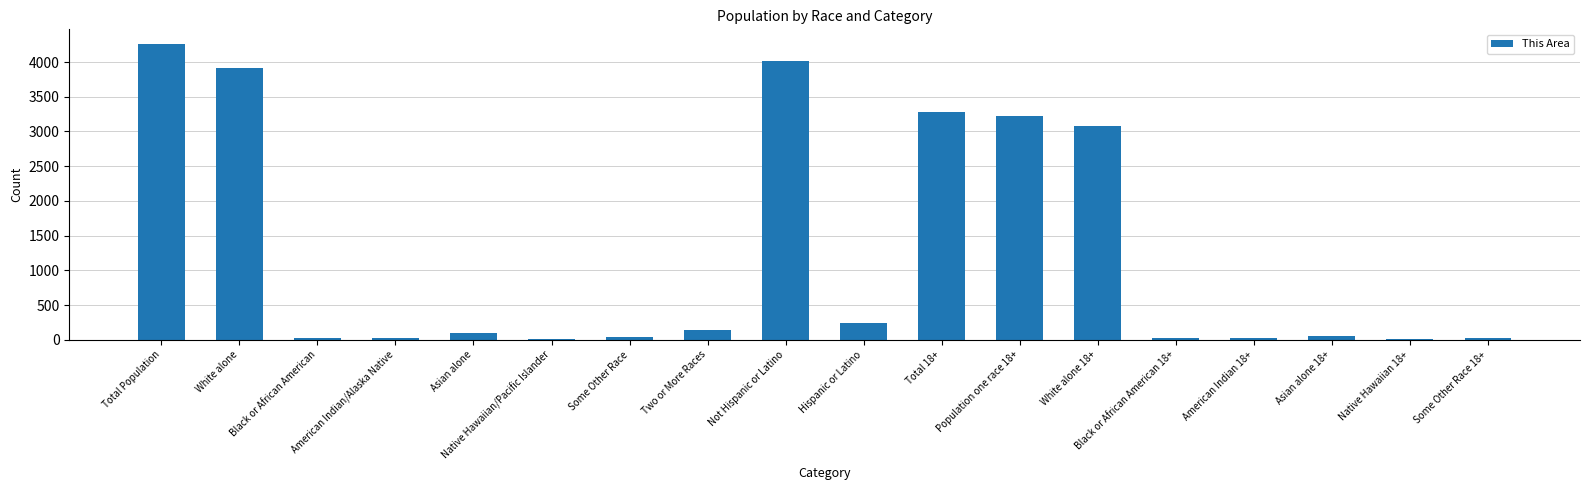

At which category does the chart reach its peak across all series?

Total Population